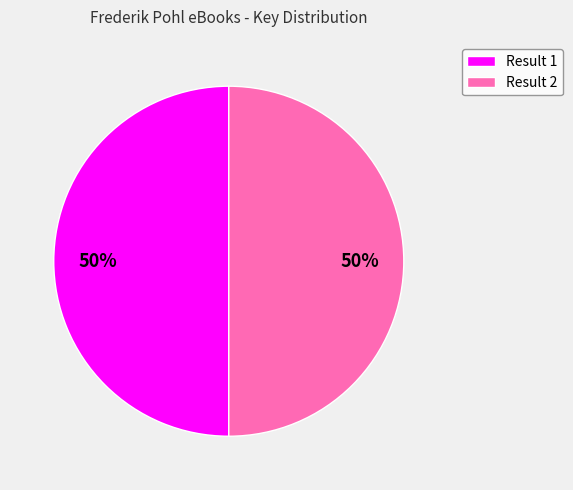

True or false: Result 1 accounts for 56% of the total.

False